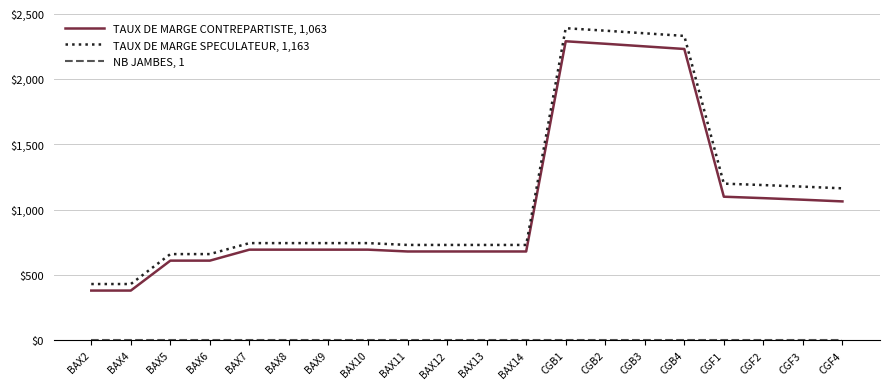

True or false: TAUX DE MARGE CONTREPARTISTE, 1,063 and TAUX DE MARGE SPECULATEUR, 1,163 intersect in this chart.

False